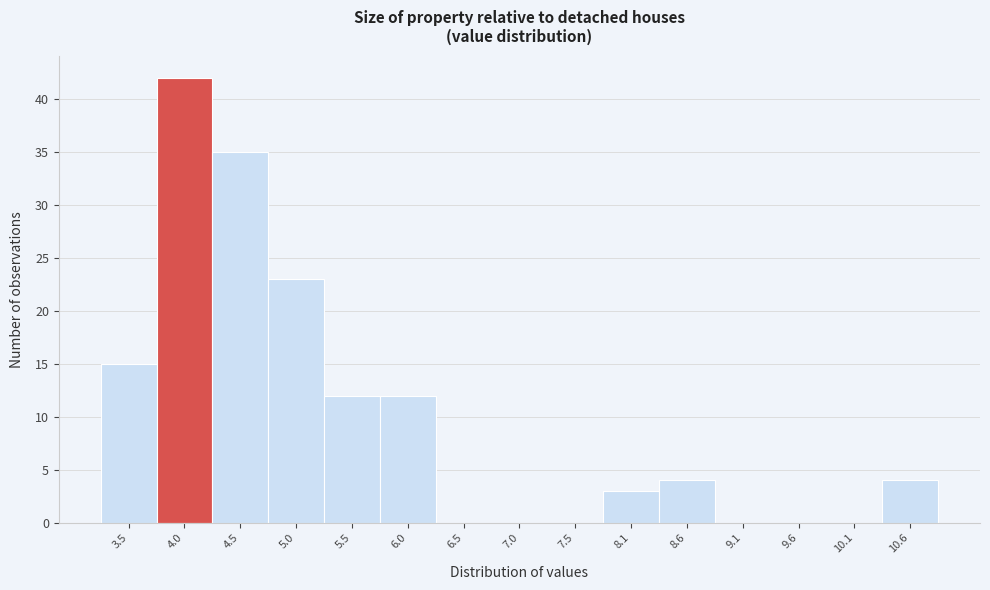

Reading right to left, list all the values displayed in this chart.

10.6=4	10.1=0	9.6=0	9.1=0	8.6=4	8.1=3	7.5=0	7.0=0	6.5=0	6.0=12	5.5=12	5.0=23	4.5=35	4.0=42	3.5=15